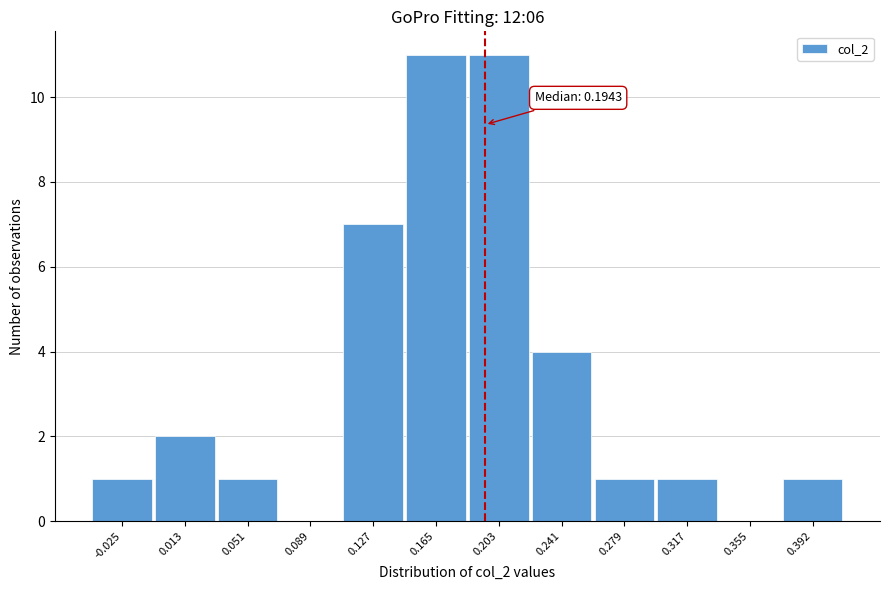

Reading left to right, what are all the values shown in this chart?

-0.025=1	0.013=2	0.051=1	0.089=0	0.127=7	0.165=11	0.203=11	0.241=4	0.279=1	0.317=1	0.355=0	0.392=1